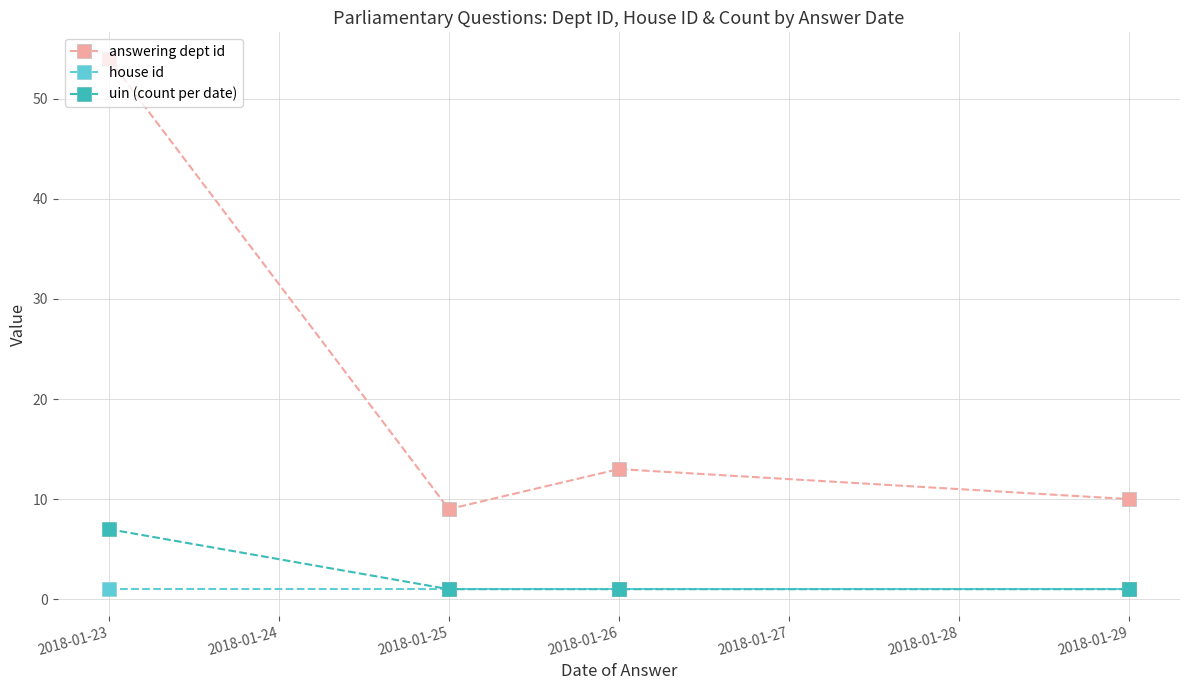

How many data points does each series have?

4